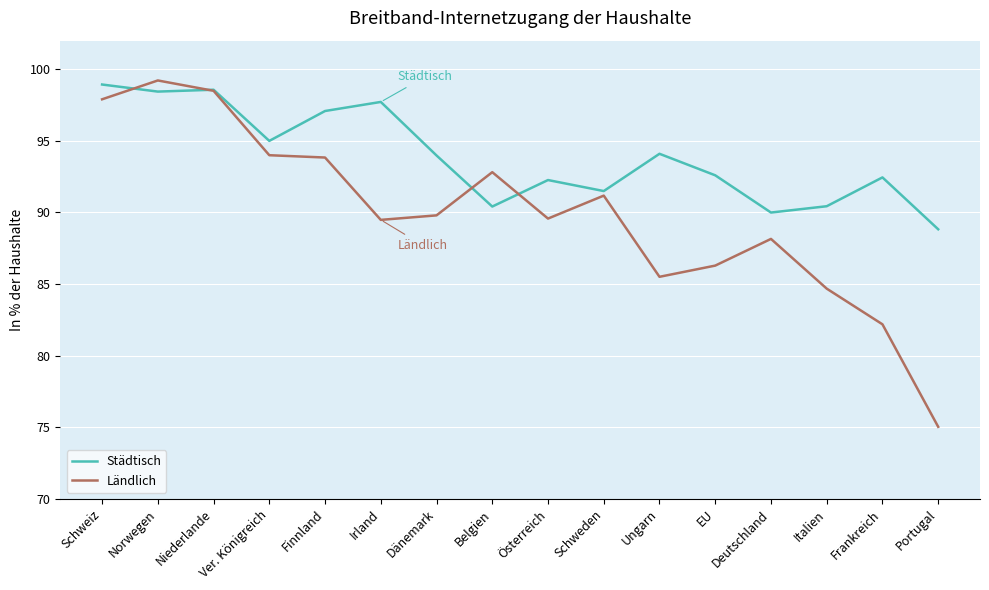

What is the approximate value of Ländlich at Irland?

89.5